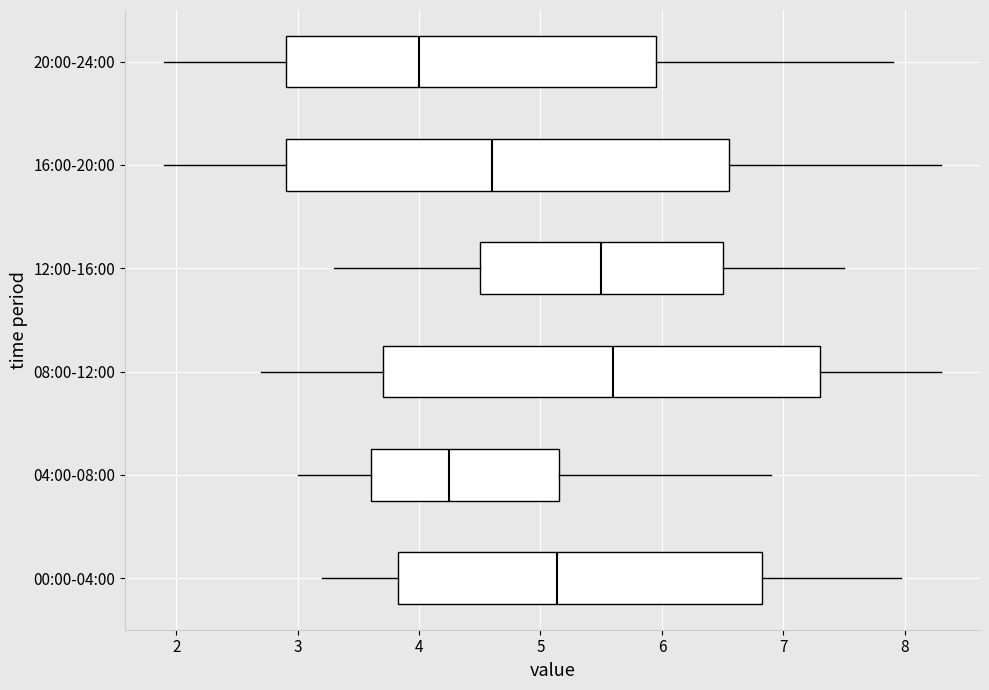

Where does the left whisker of the box for 16:00-20:00 end on the x-axis? The values are not printed on the chart, so give them approximately, as read against the axis.

1.9